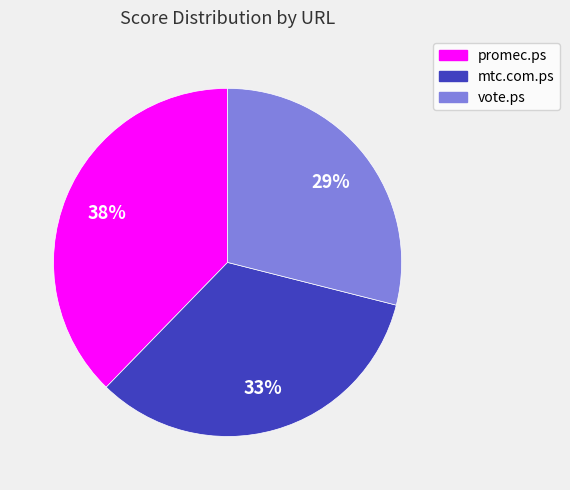

To the nearest percent, what is the difference between the mtc.com.ps and vote.ps slice percentages?

4%